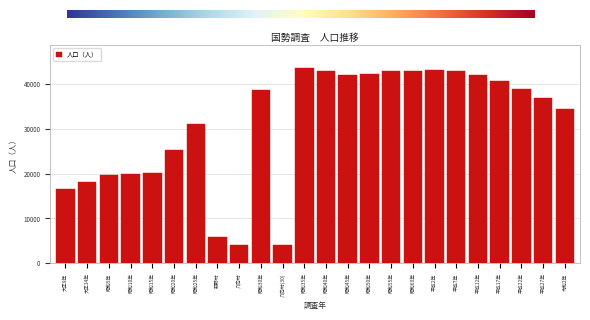

Is it true that the value at 昭和60年 is 73177?

False